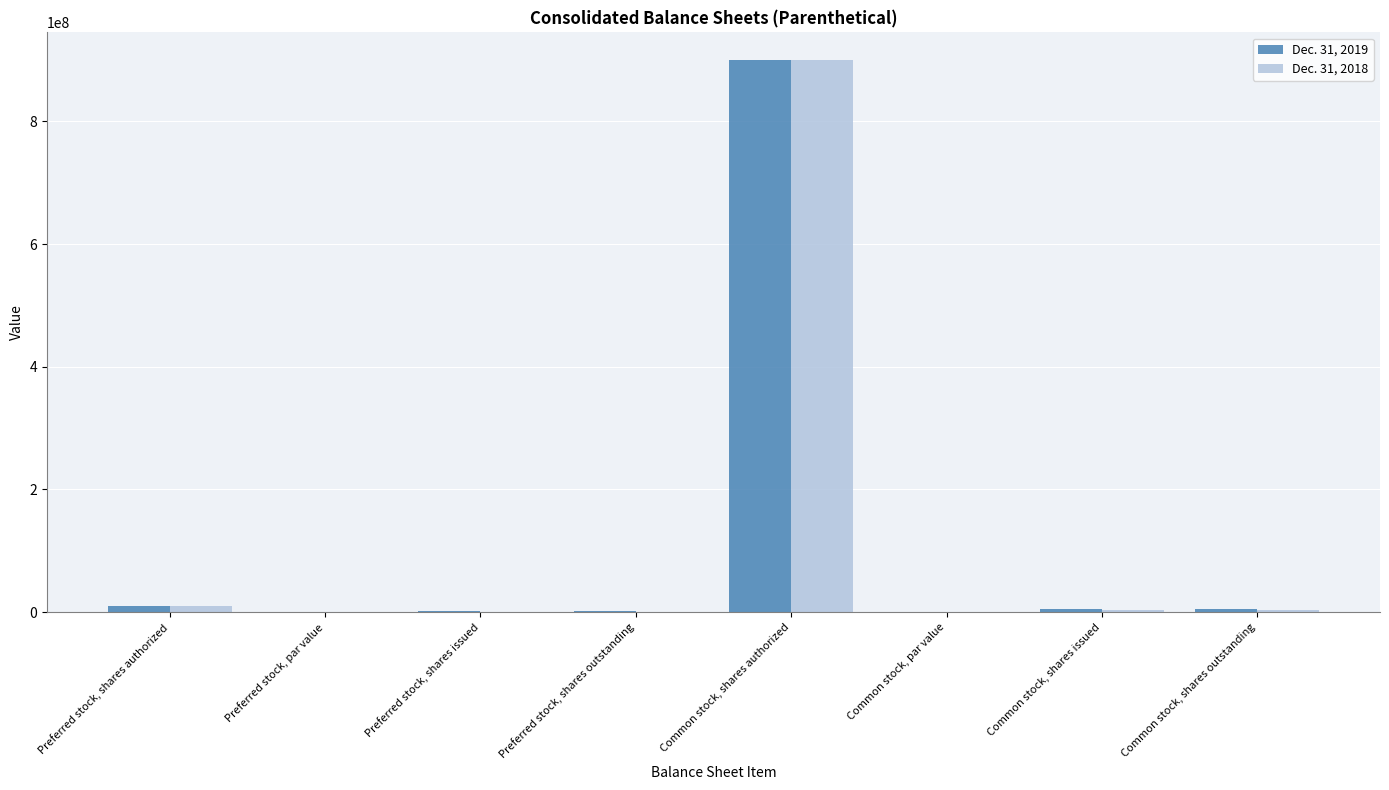

The Dec. 31, 2018 series shows 1289062304.8 at Common stock, shares authorized. True or false?

False